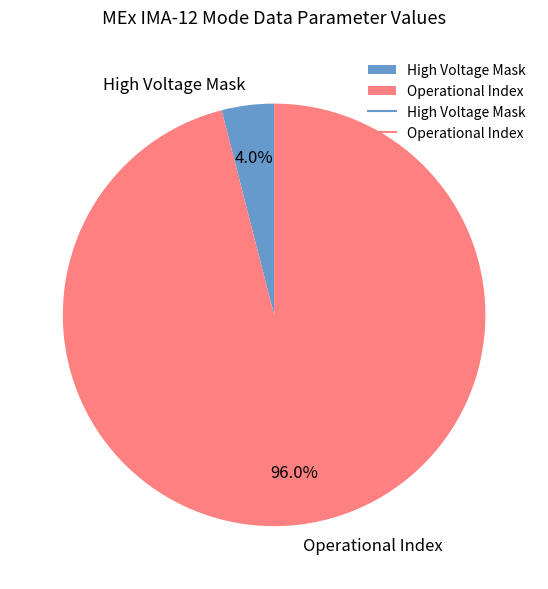

What percentage is the Operational Index slice, to the nearest percent?

96%